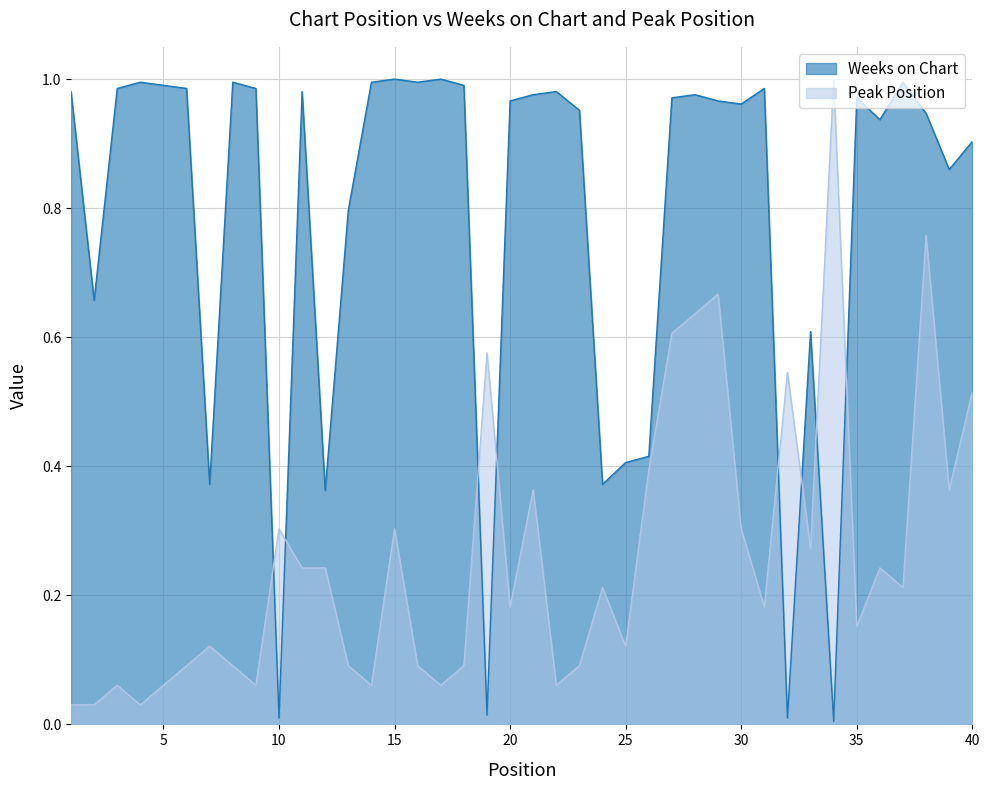

What are all the series names shown in the legend?

Weeks on Chart, Peak Position